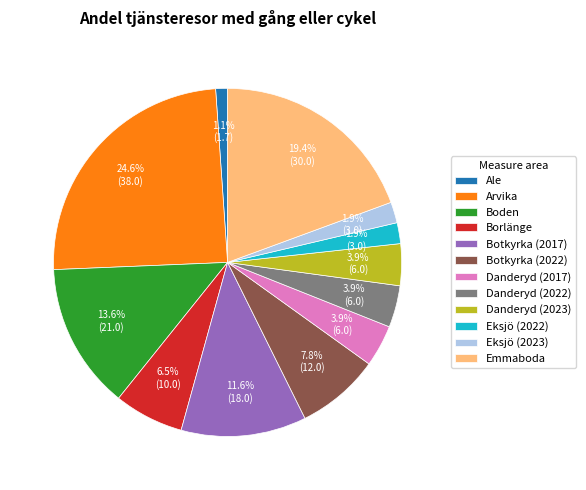

True or false: Botkyrka (2017) accounts for 1% of the total.

False